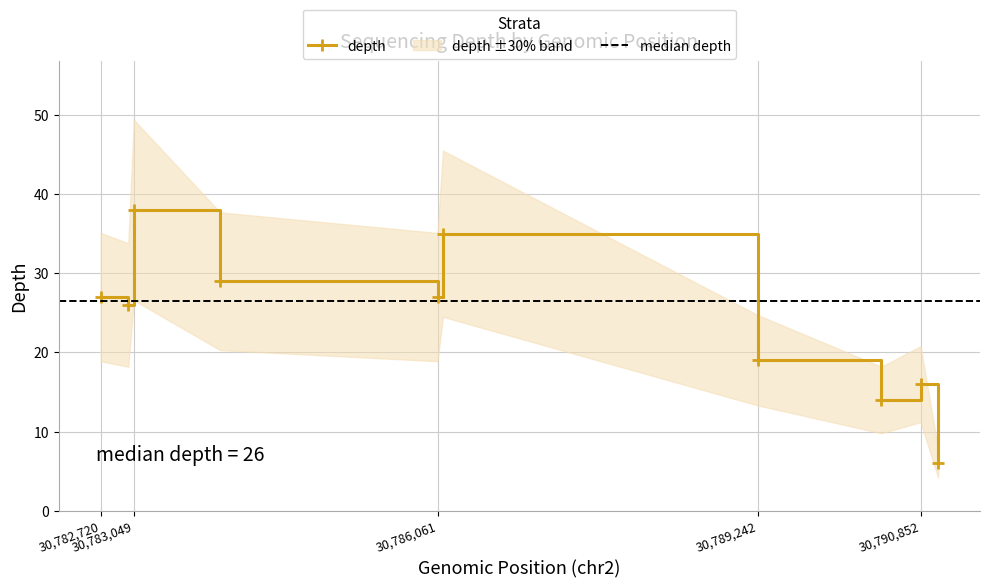

What is the average value?

24